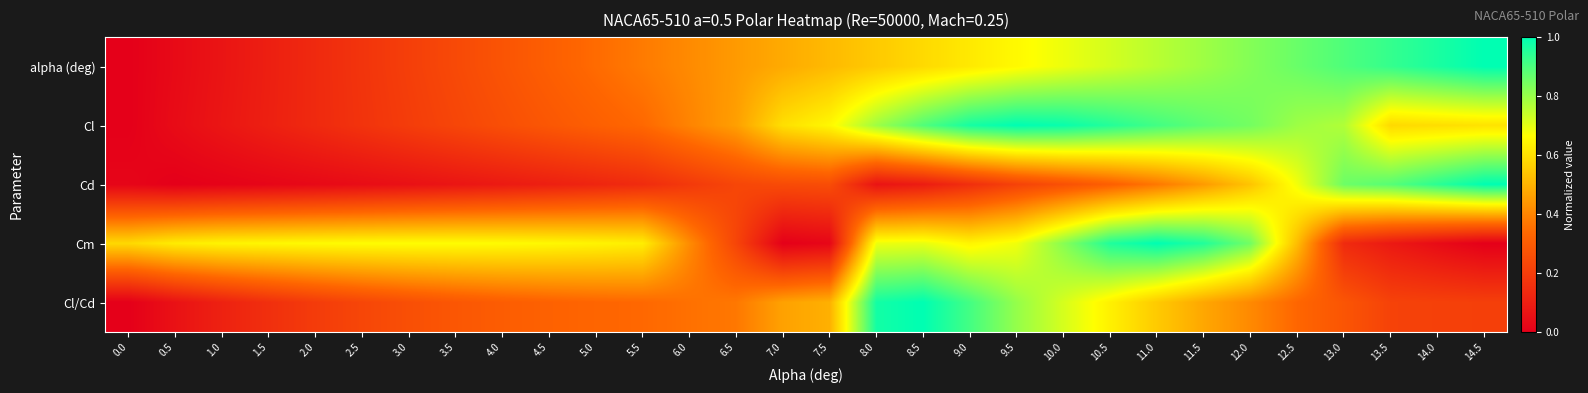

Reading right to left, extract all data points from this chart.

alpha (deg): 14.5=1.0	14.0=1.0	13.5=0.9	13.0=0.9	12.5=0.9	12.0=0.8	11.5=0.8	11.0=0.8	10.5=0.7	10.0=0.7	9.5=0.7	9.0=0.6	8.5=0.6	8.0=0.6	7.5=0.5	7.0=0.5	6.5=0.4	6.0=0.4	5.5=0.4	5.0=0.3	4.5=0.3	4.0=0.3	3.5=0.2	3.0=0.2	2.5=0.2	2.0=0.1	1.5=0.1	1.0=0.1	0.5=0.0	0.0=0.0
Cl: 14.5=0.6	14.0=0.6	13.5=0.6	13.0=0.8	12.5=0.8	12.0=0.8	11.5=0.9	11.0=0.9	10.5=1.0	10.0=1.0	9.5=1.0	9.0=1.0	8.5=0.9	8.0=0.8	7.5=0.7	7.0=0.6	6.5=0.5	6.0=0.4	5.5=0.3	5.0=0.3	4.5=0.3	4.0=0.3	3.5=0.2	3.0=0.2	2.5=0.2	2.0=0.1	1.5=0.1	1.0=0.1	0.5=0.0	0.0=0.0
Cd: 14.5=1.0	14.0=0.9	13.5=0.9	13.0=0.9	12.5=0.7	12.0=0.5	11.5=0.4	11.0=0.4	10.5=0.3	10.0=0.3	9.5=0.2	9.0=0.2	8.5=0.1	8.0=0.1	7.5=0.3	7.0=0.2	6.5=0.2	6.0=0.2	5.5=0.1	5.0=0.1	4.5=0.1	4.0=0.1	3.5=0.1	3.0=0.1	2.5=0.0	2.0=0.0	1.5=0.0	1.0=0.0	0.5=0.0	0.0=0.0
Cm: 14.5=0.0	14.0=0.0	13.5=0.1	13.0=0.1	12.5=0.5	12.0=0.9	11.5=1.0	11.0=1.0	10.5=1.0	10.0=0.8	9.5=0.7	9.0=0.6	8.5=0.7	8.0=0.7	7.5=0.0	7.0=0.0	6.5=0.2	6.0=0.4	5.5=0.6	5.0=0.6	4.5=0.7	4.0=0.7	3.5=0.7	3.0=0.7	2.5=0.7	2.0=0.7	1.5=0.6	1.0=0.6	0.5=0.6	0.0=0.6
Cl/Cd: 14.5=0.2	14.0=0.2	13.5=0.2	13.0=0.3	12.5=0.3	12.0=0.4	11.5=0.5	11.0=0.6	10.5=0.6	10.0=0.7	9.5=0.8	9.0=0.9	8.5=1.0	8.0=1.0	7.5=0.5	7.0=0.5	6.5=0.4	6.0=0.4	5.5=0.3	5.0=0.3	4.5=0.3	4.0=0.3	3.5=0.3	3.0=0.3	2.5=0.2	2.0=0.2	1.5=0.2	1.0=0.1	0.5=0.1	0.0=0.0